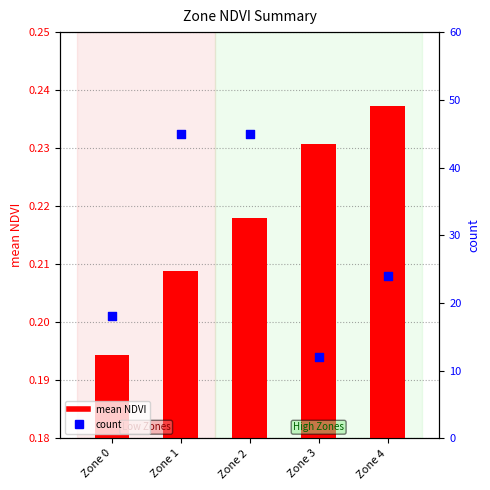

Which series reaches the maximum Y coordinate?

count